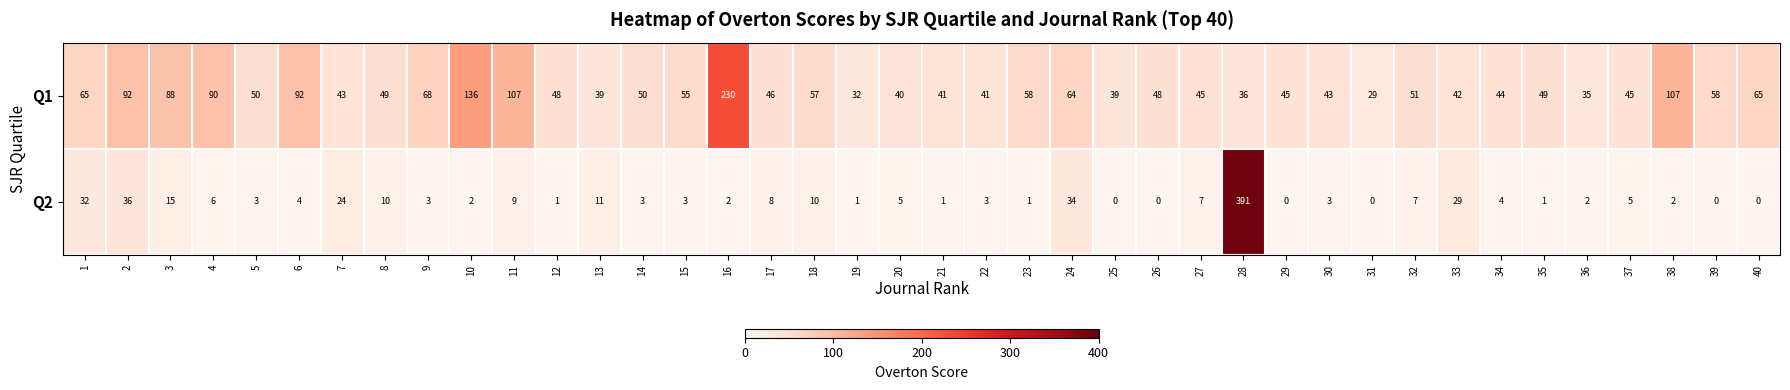

Count the number of data series in this chart.

2